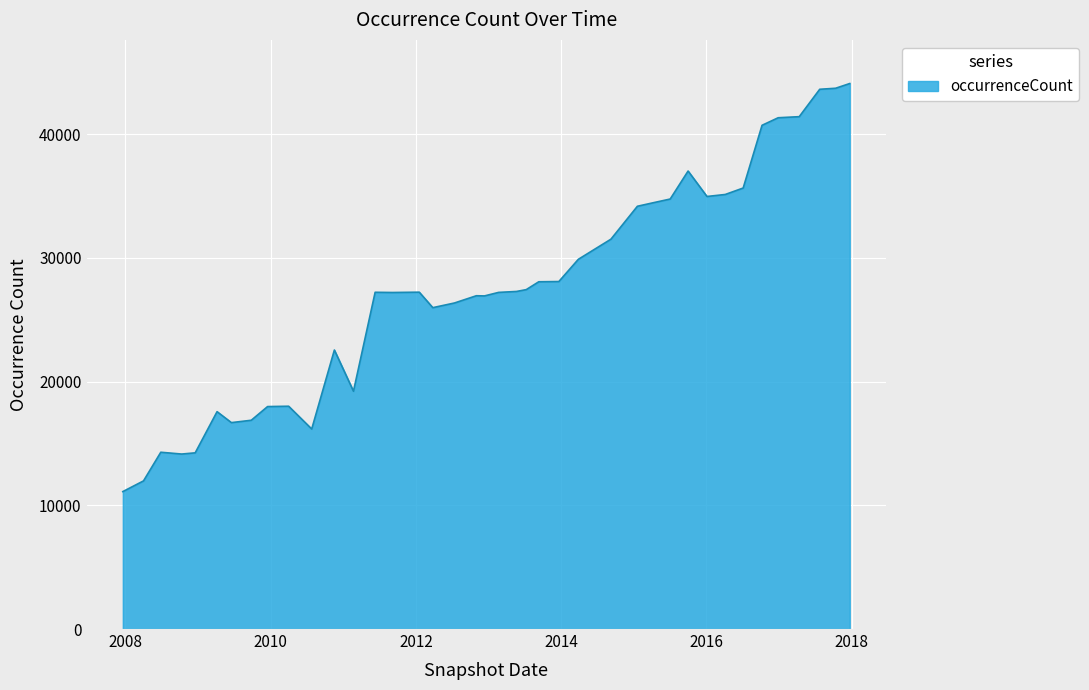

What is the difference between the maximum and minimum values?

32990